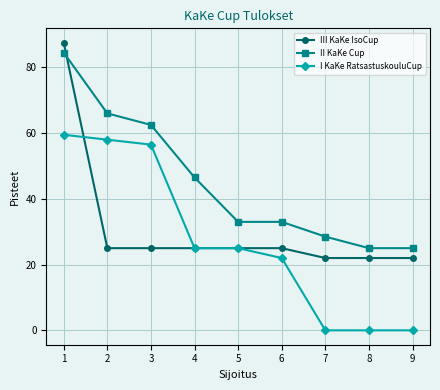

True or false: II KaKe Cup has more than 2 points higher than both neighbors.

False